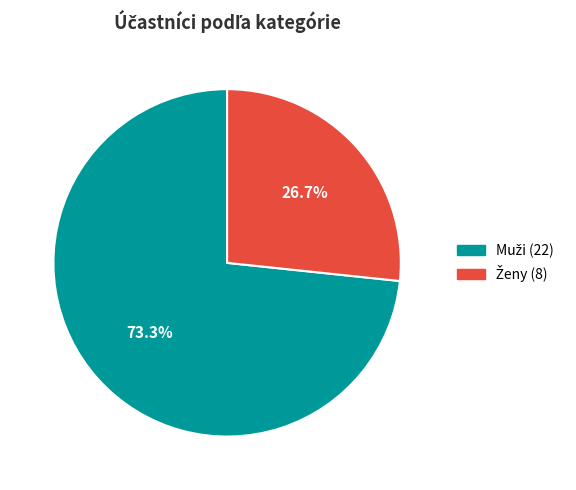

True or false: Muži accounts for 73% of the total.

True